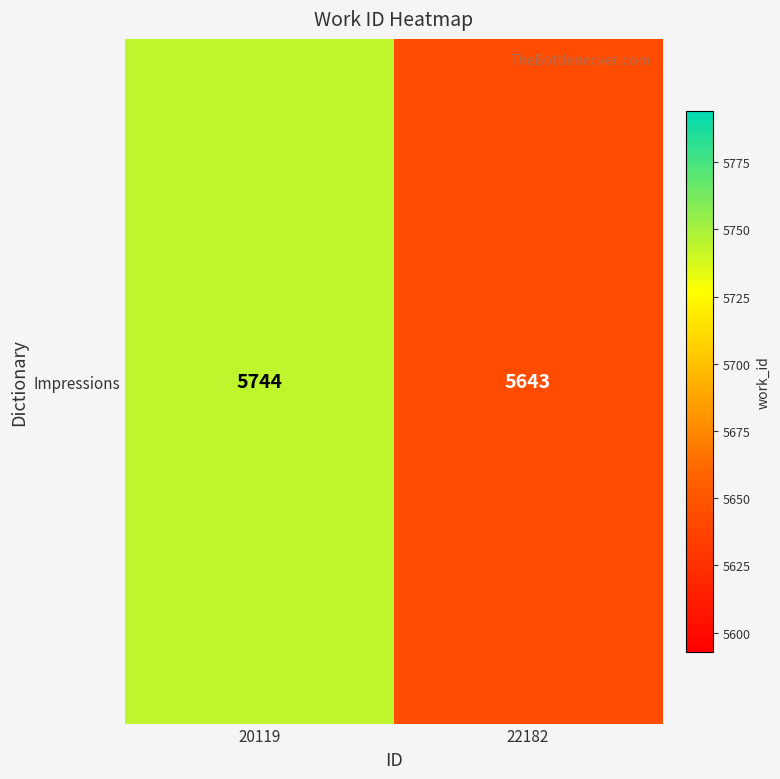

Rank the categories by value from lowest to highest.

22182, 20119